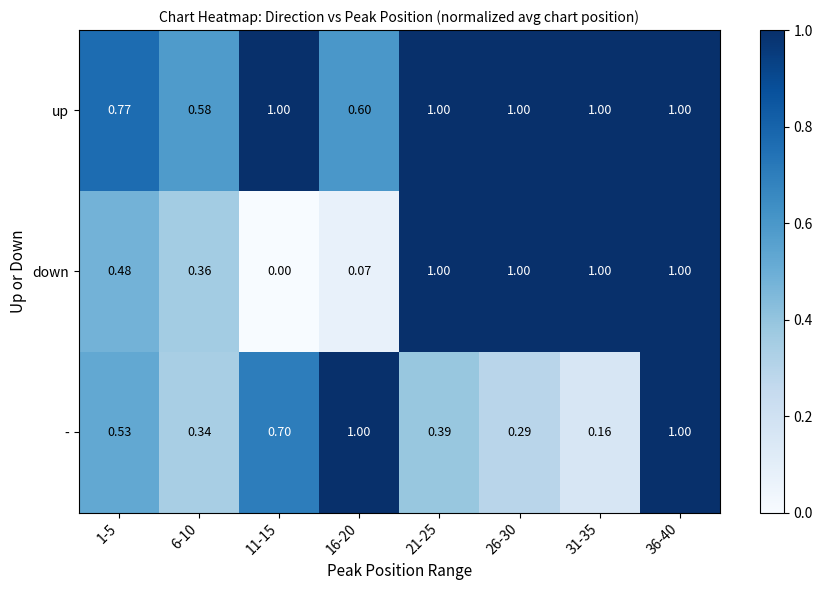

How many distinct data groups are displayed?

3